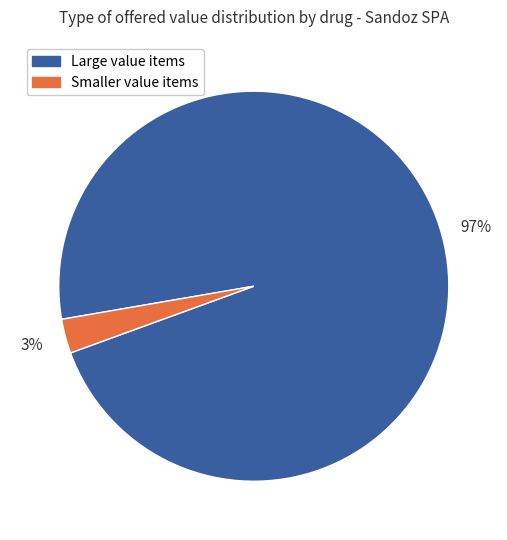

Count the number of slices in the pie.

2